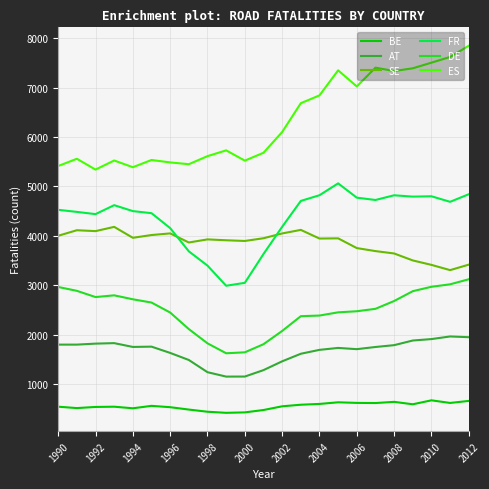

Which series has the largest total across all categories?

ES